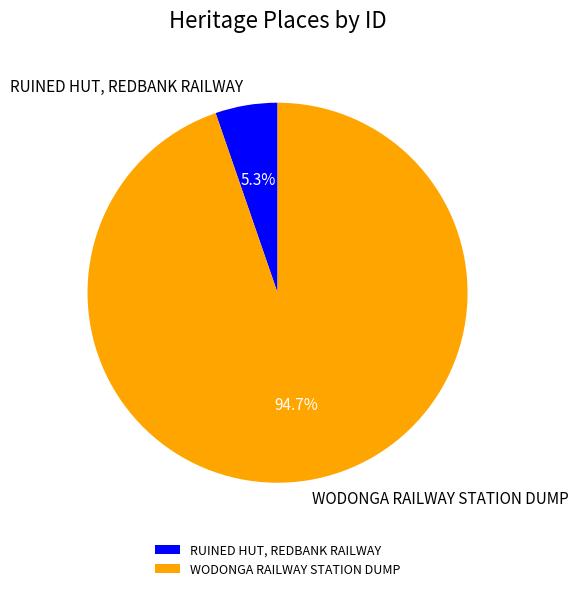

To the nearest percent, what is the combined percentage of RUINED HUT, REDBANK RAILWAY and WODONGA RAILWAY STATION DUMP?

100%